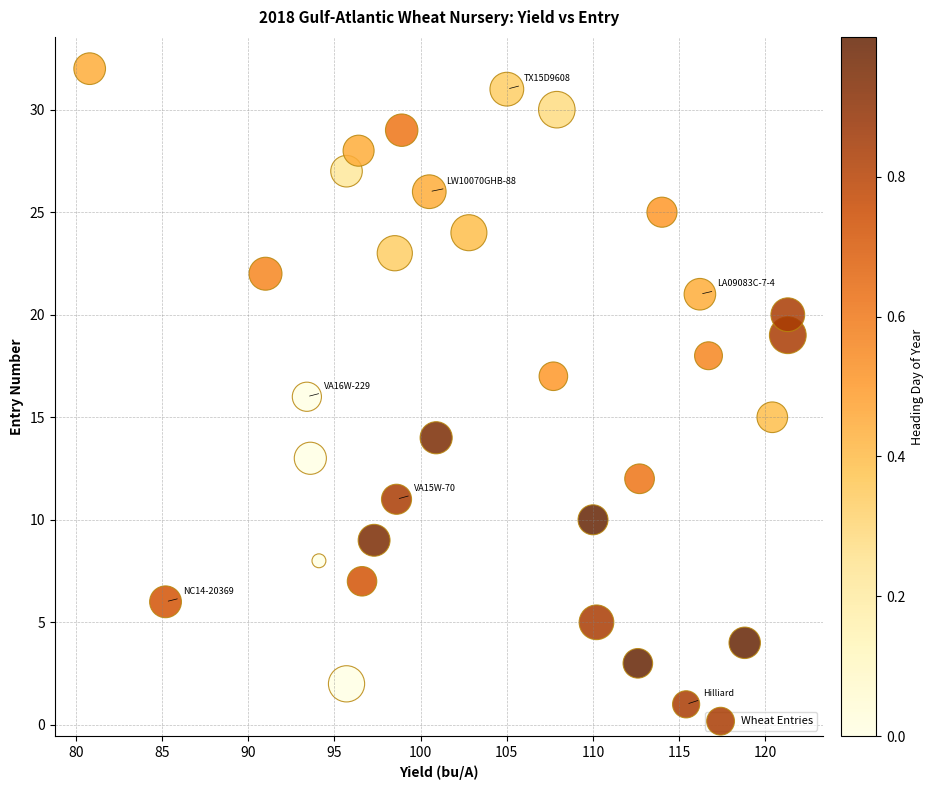

What is the range of Y values (max minus min)?

31